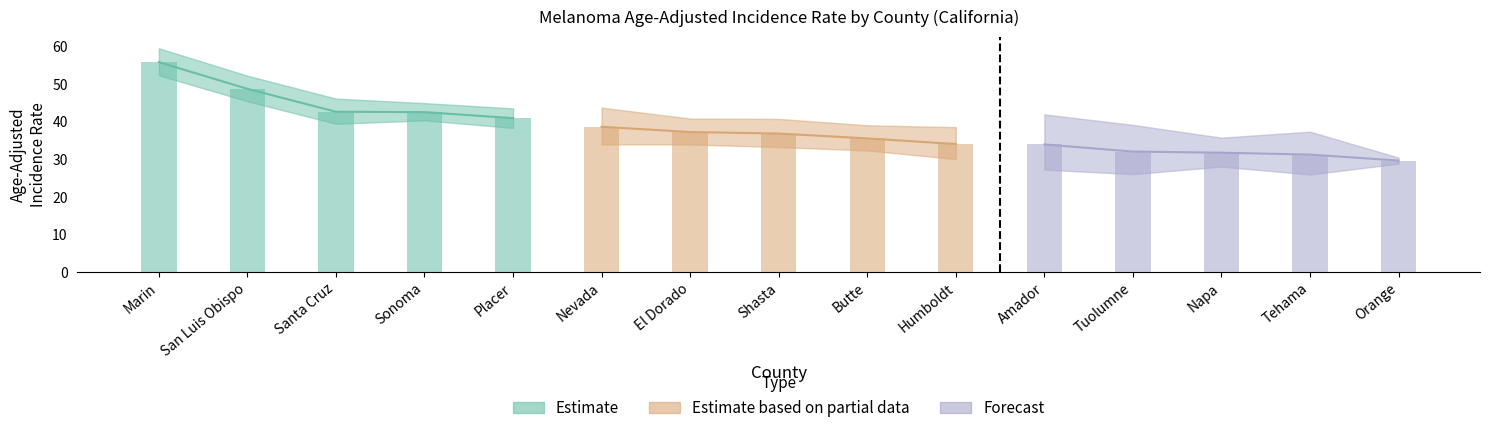

How many distinct data groups are displayed?

3